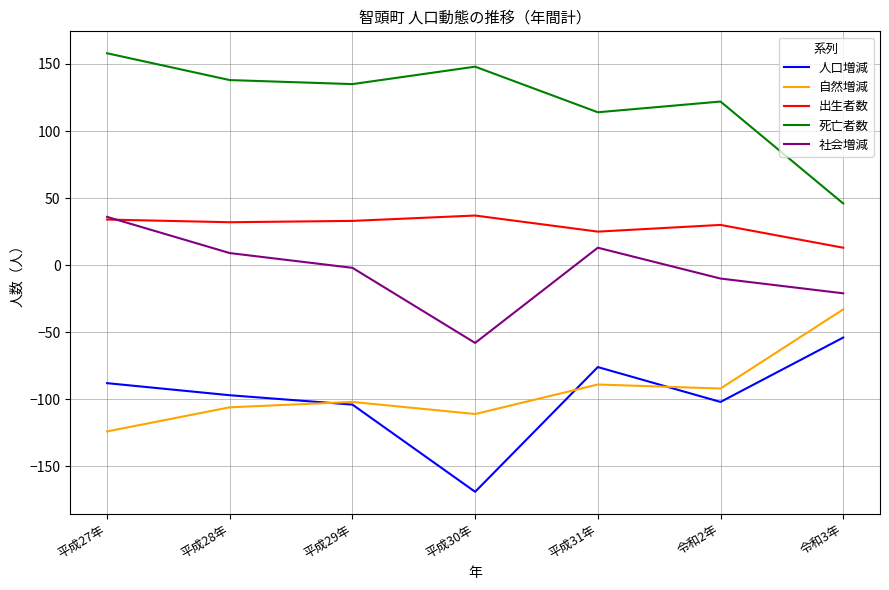

Where does the 社会増減 series first go above -2?

平成27年